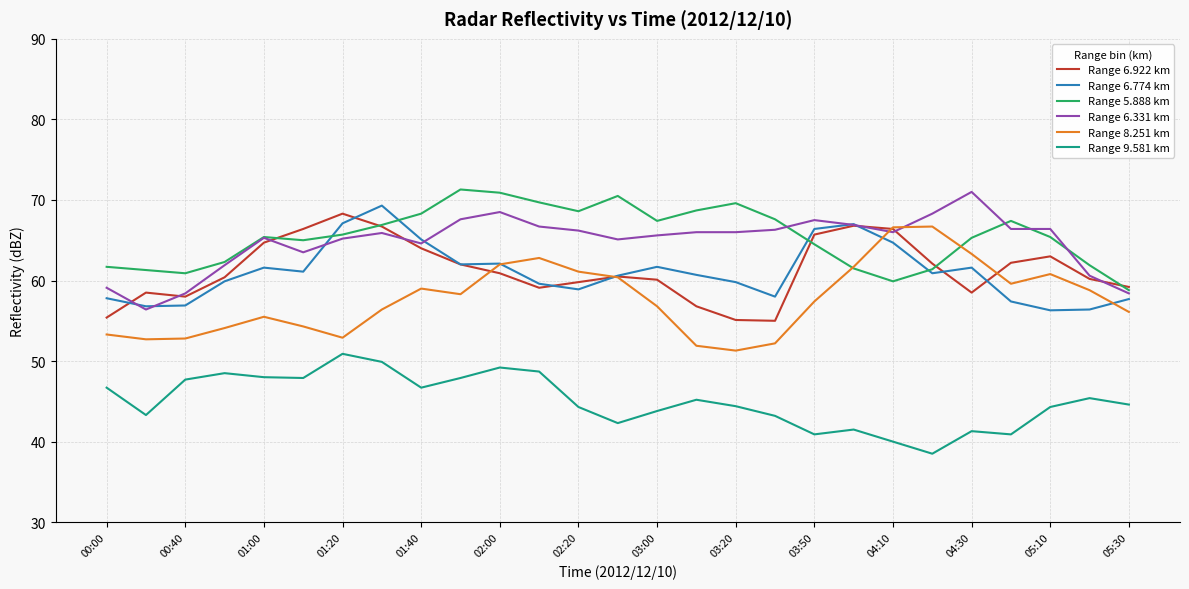

Which series has the largest total across all categories?

Range 5.888 km